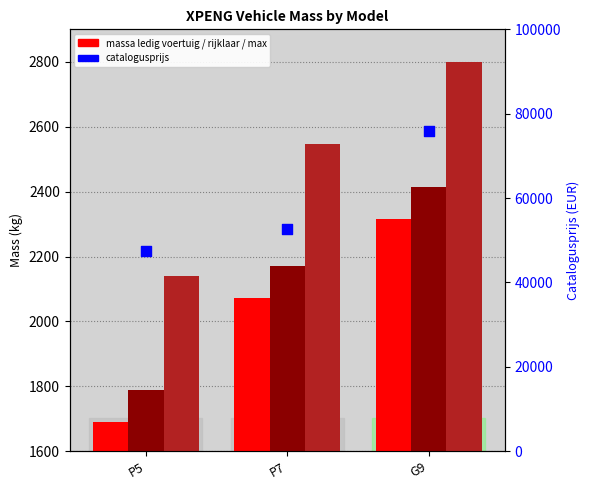

At which category is the sum across all series the highest?

G9